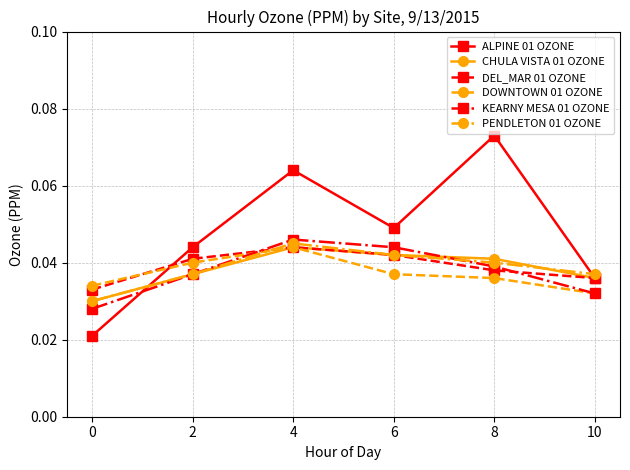

Is it true that DOWNTOWN 01 OZONE equals 0.1 at 2?

False